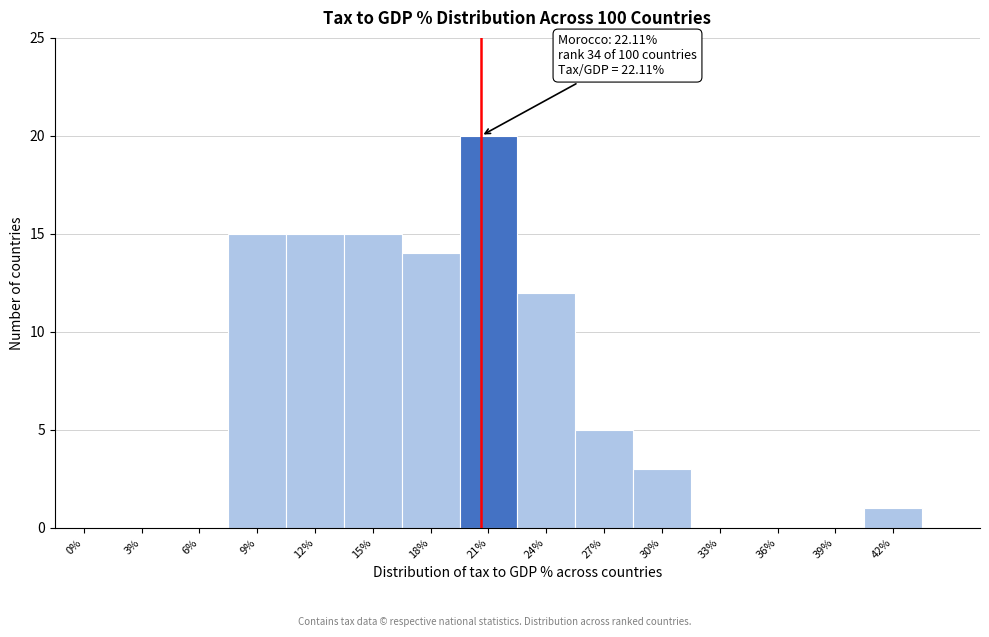

Reading left to right, what are all the values shown in this chart?

0%=0	3%=0	6%=0	9%=15	12%=15	15%=15	18%=14	21%=20	24%=12	27%=5	30%=3	33%=0	36%=0	39%=0	42%=1